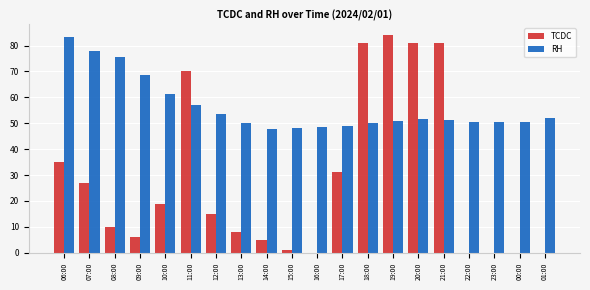

Are the bars grouped side by side (vs. stacked)?

Yes